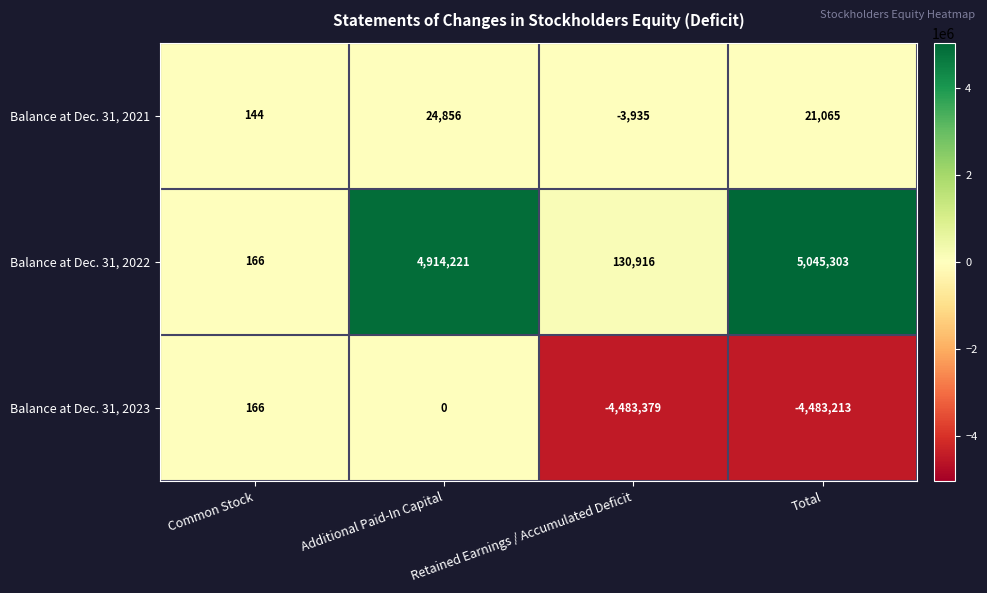

What is the difference between the highest and lowest values at Common Stock?

22